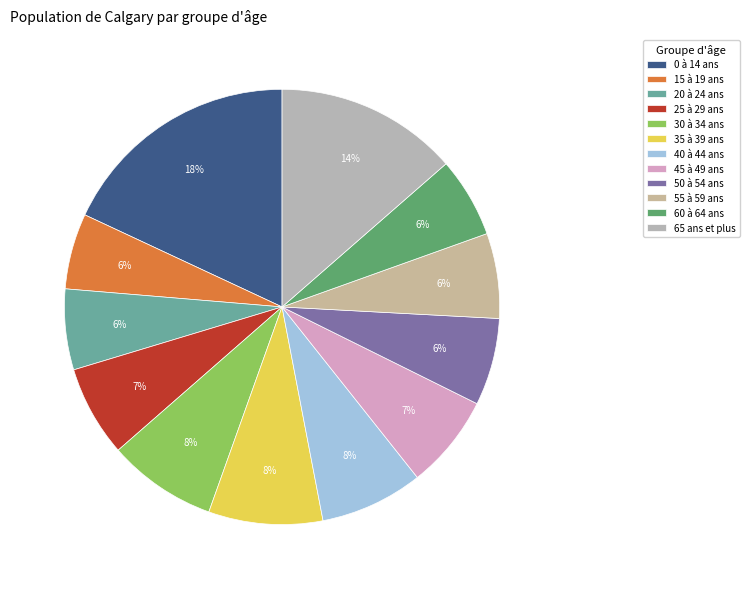

Does any single category account for the majority?

No